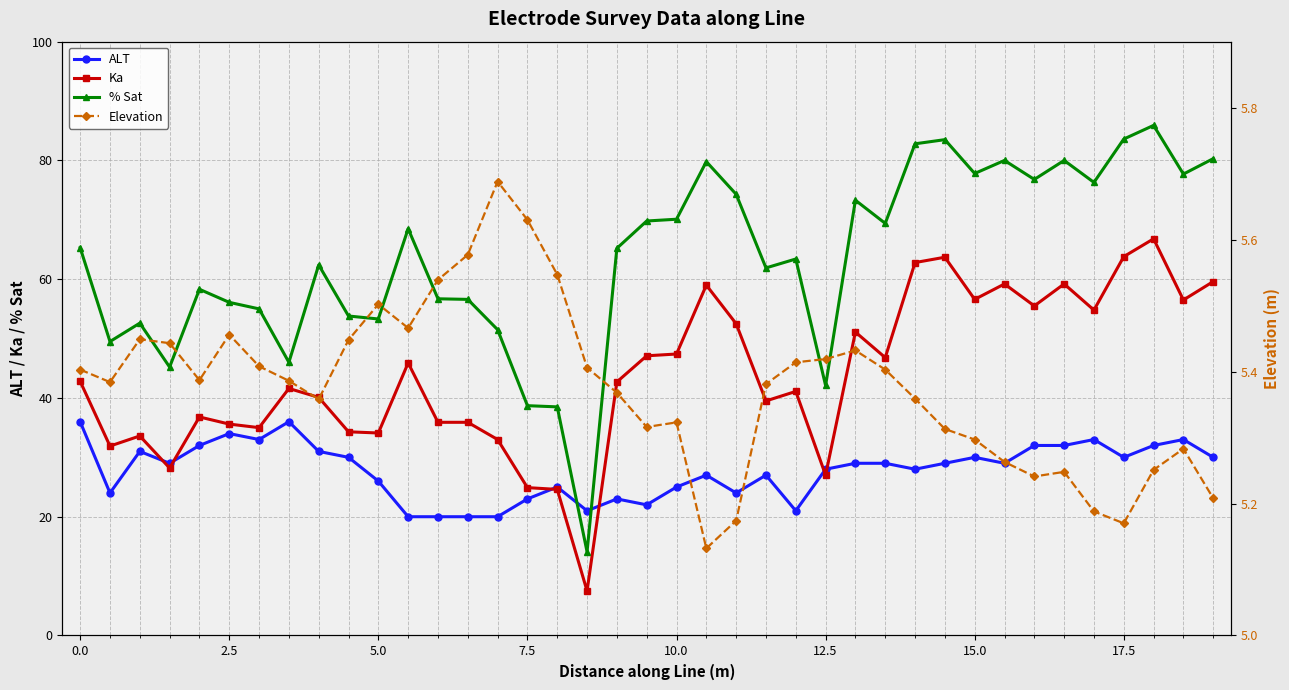

What is the highest value of the Ka series?

66.8